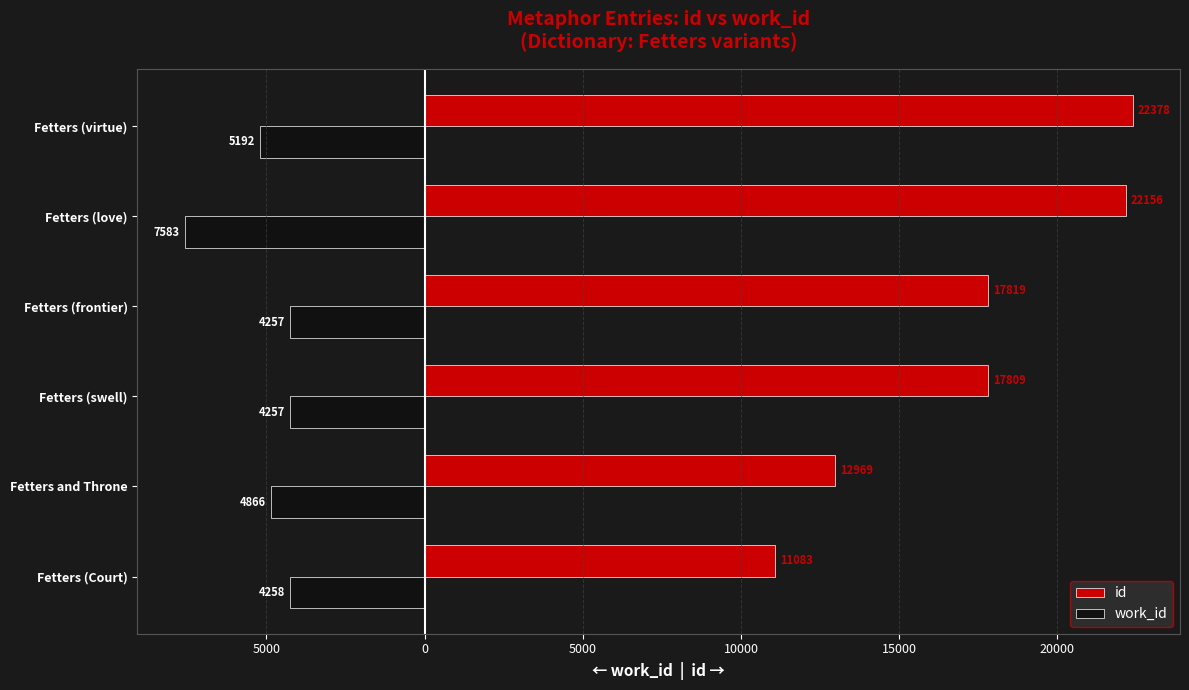

How many data points does each series have?

6